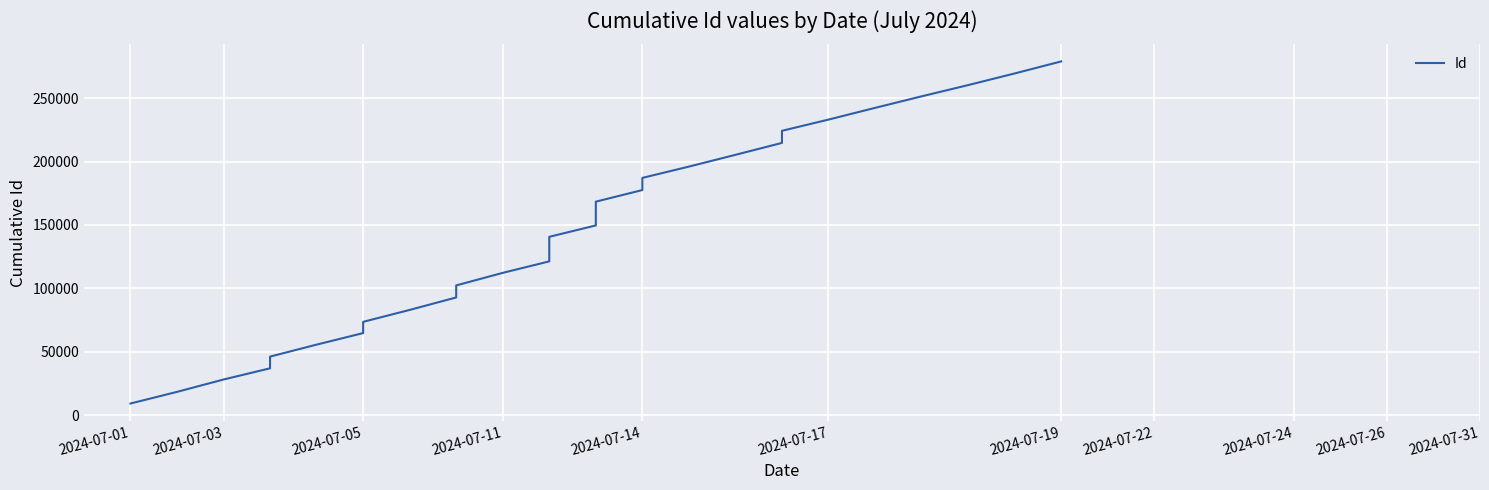

What is the value of the 13th point from the left?

121312